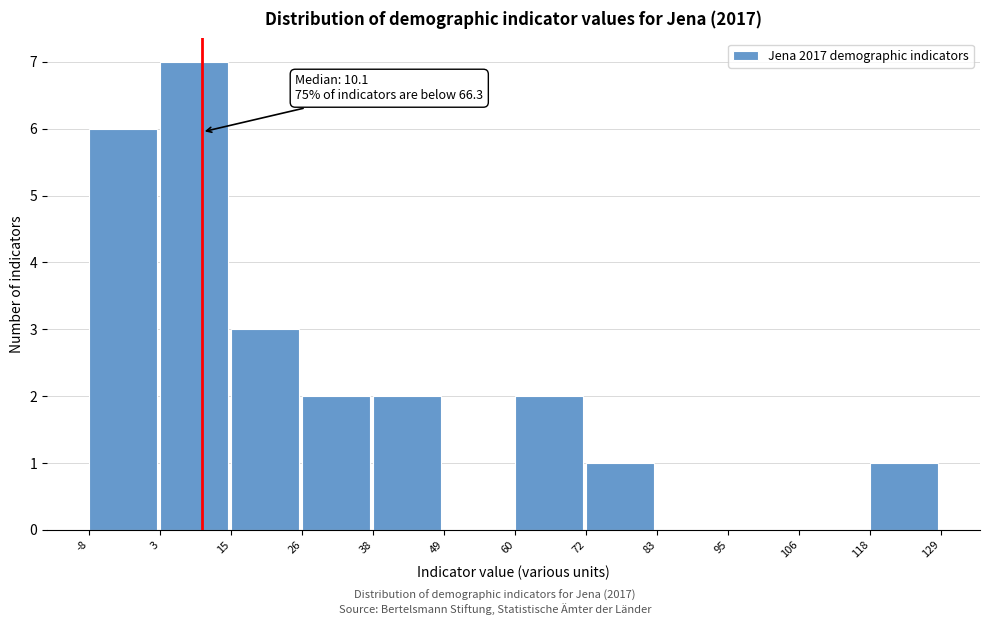

Which range on the x-axis has the tallest bar?

3 to 15